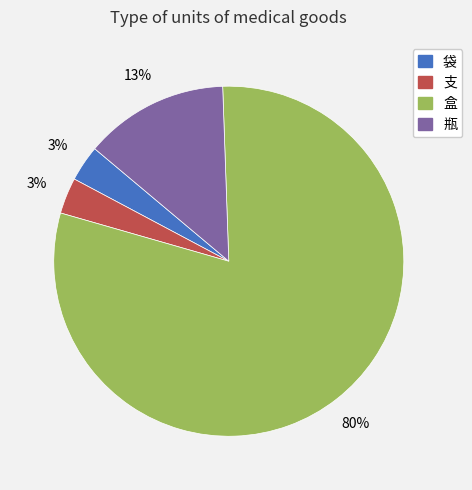

What percentage is the 支 slice, to the nearest percent?

3%